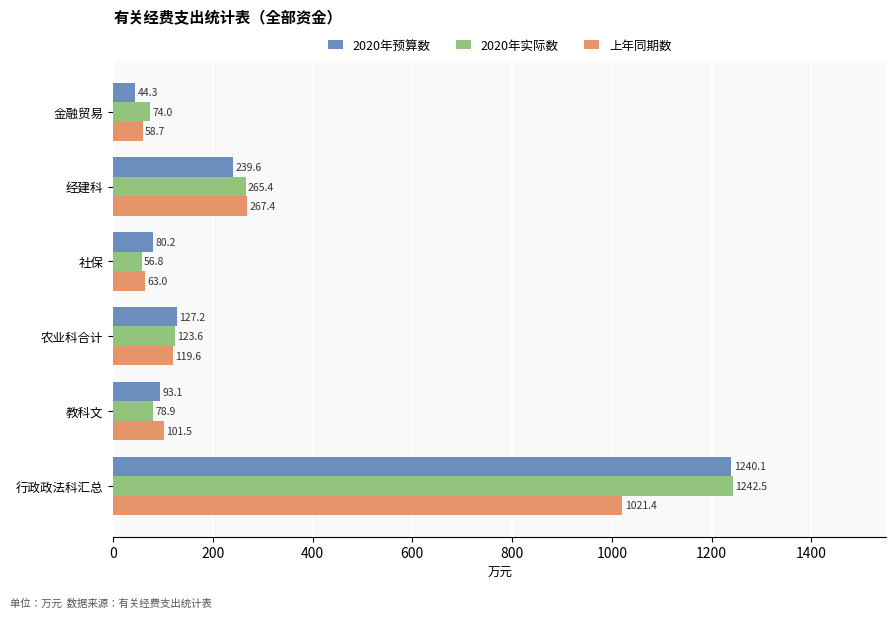

Where is 上年同期数 nearest to the value 540?

经建科